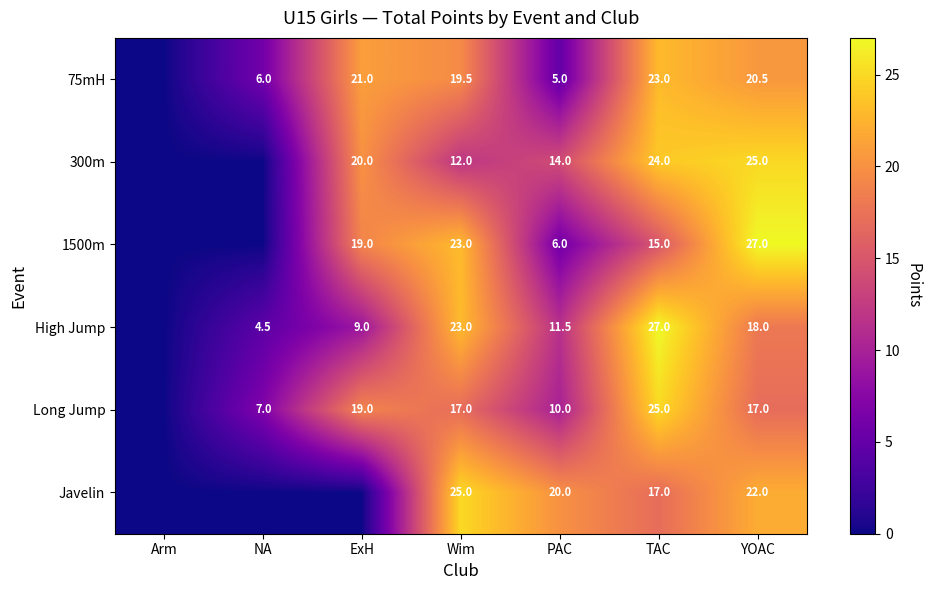

What is the sum of the Long Jump values at ExH and Wim?

36.0